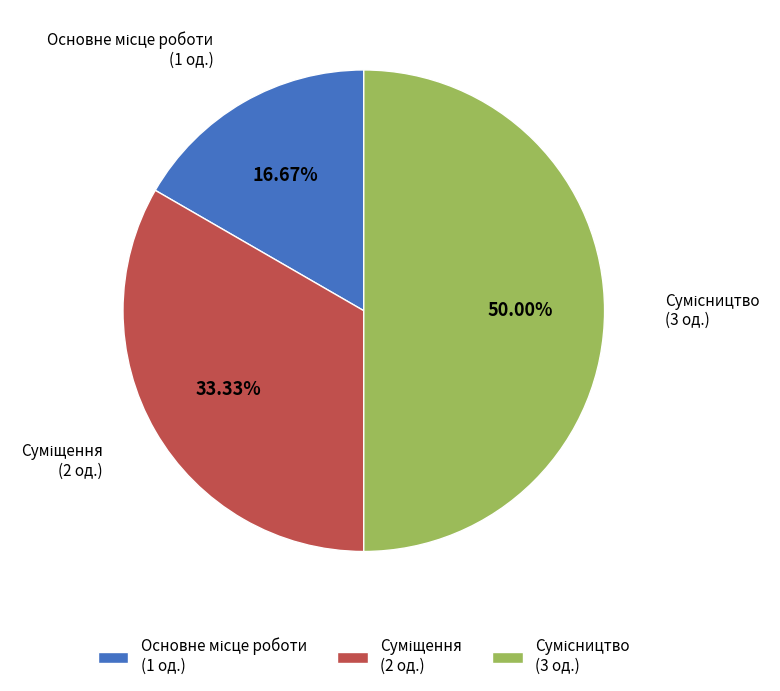

What is the change in value from Основне місце роботи to Суміщення?

+1